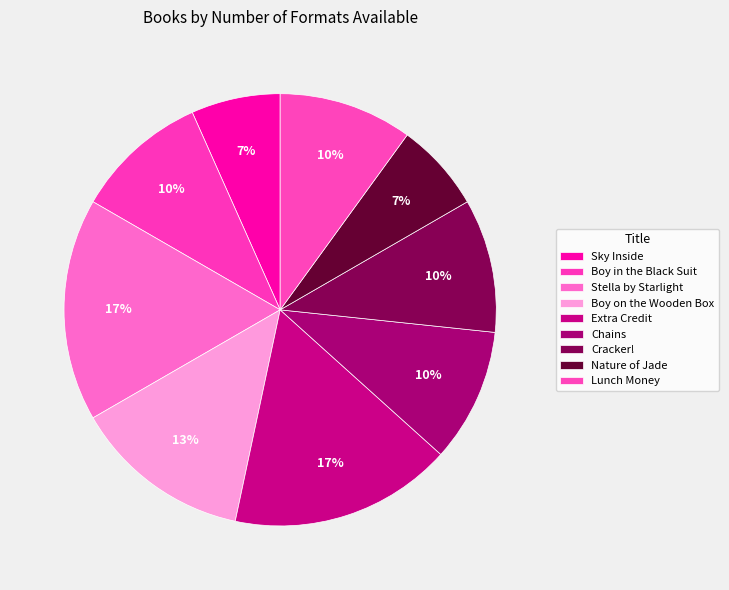

Which category has the smallest portion of the pie?

Sky Inside